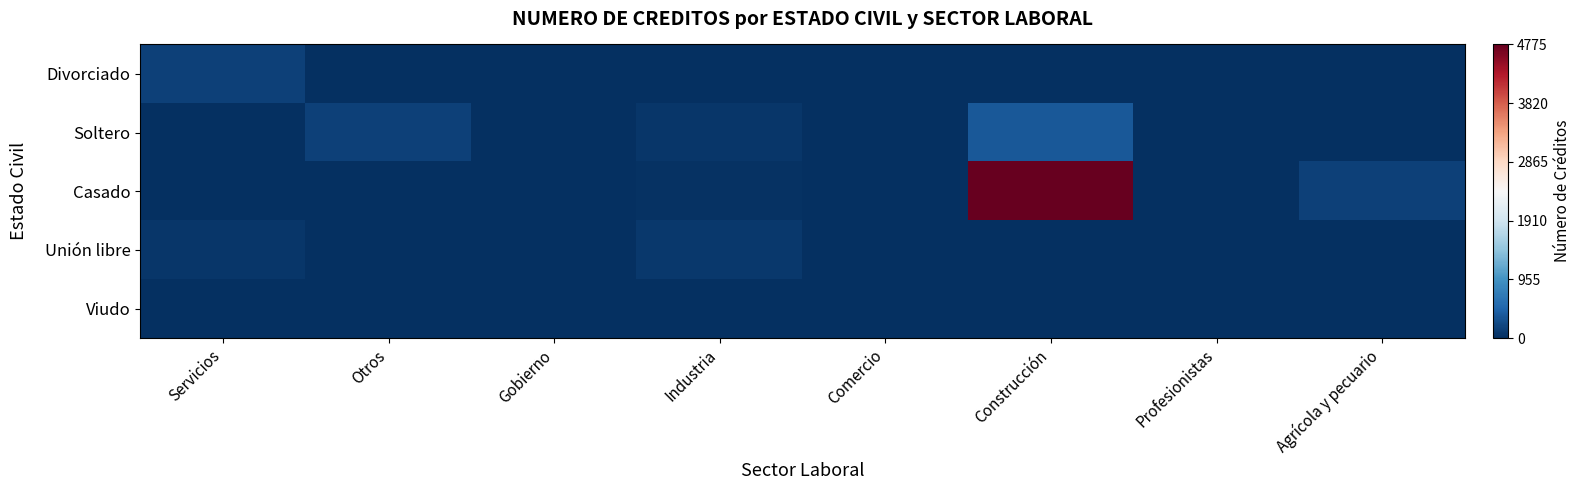

Reading left to right, extract all data points from this chart.

Divorciado: Servicios=162	Otros=3	Gobierno=1	Industria=1	Comercio=4	Construcción=1	Profesionistas=16	Agrícola y pecuario=1
Soltero: Servicios=2	Otros=164	Gobierno=1	Industria=65	Comercio=1	Construcción=365	Profesionistas=18	Agrícola y pecuario=1
Casado: Servicios=5	Otros=13	Gobierno=2	Industria=22	Comercio=1	Construcción=4775	Profesionistas=1	Agrícola y pecuario=155
Unión libre: Servicios=57	Otros=1	Gobierno=1	Industria=79	Comercio=2	Construcción=1	Profesionistas=1	Agrícola y pecuario=1
Viudo: Servicios=8	Otros=1	Gobierno=8	Industria=1	Comercio=1	Construcción=1	Profesionistas=1	Agrícola y pecuario=1